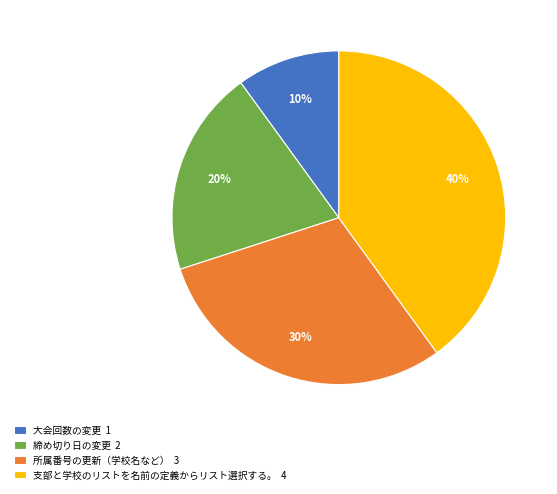

Which category has the smallest portion of the pie?

大会回数の変更